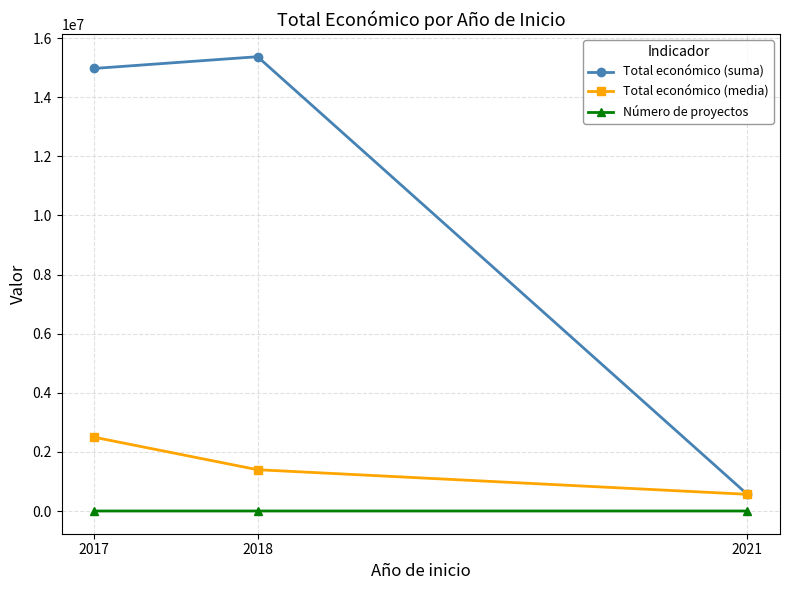

How many lines are shown in the chart?

3